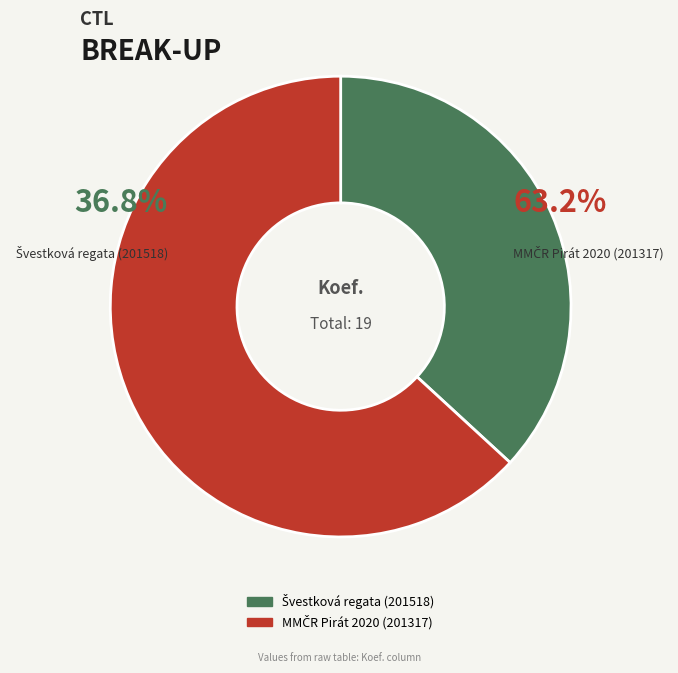

To the nearest percent, what is the average slice percentage?

50%